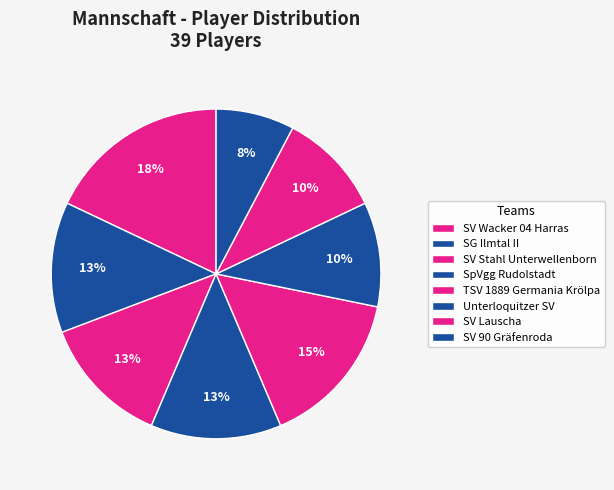

How many slices are in this pie chart?

8